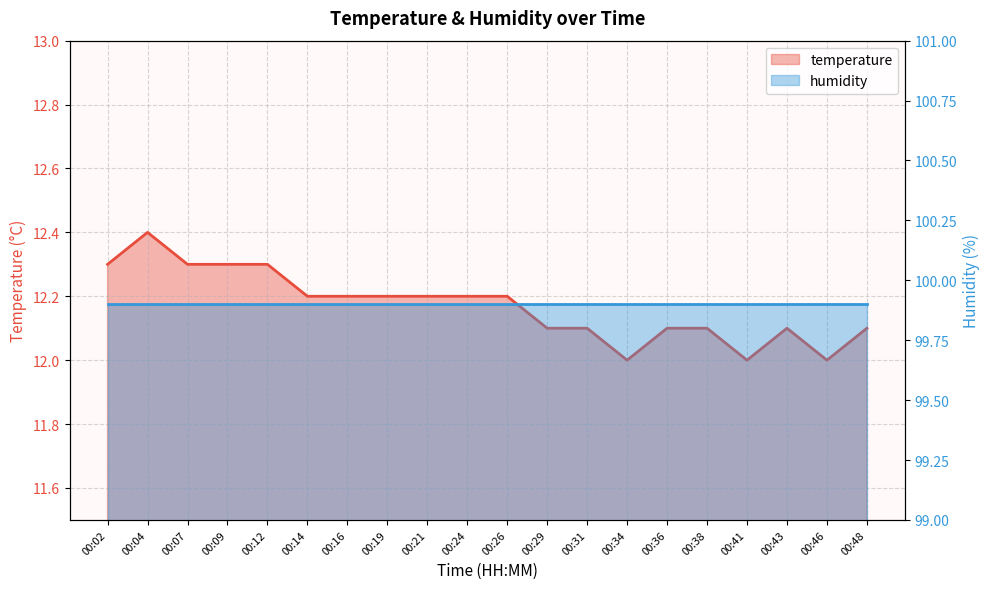

Where is the first local maximum?

00:04